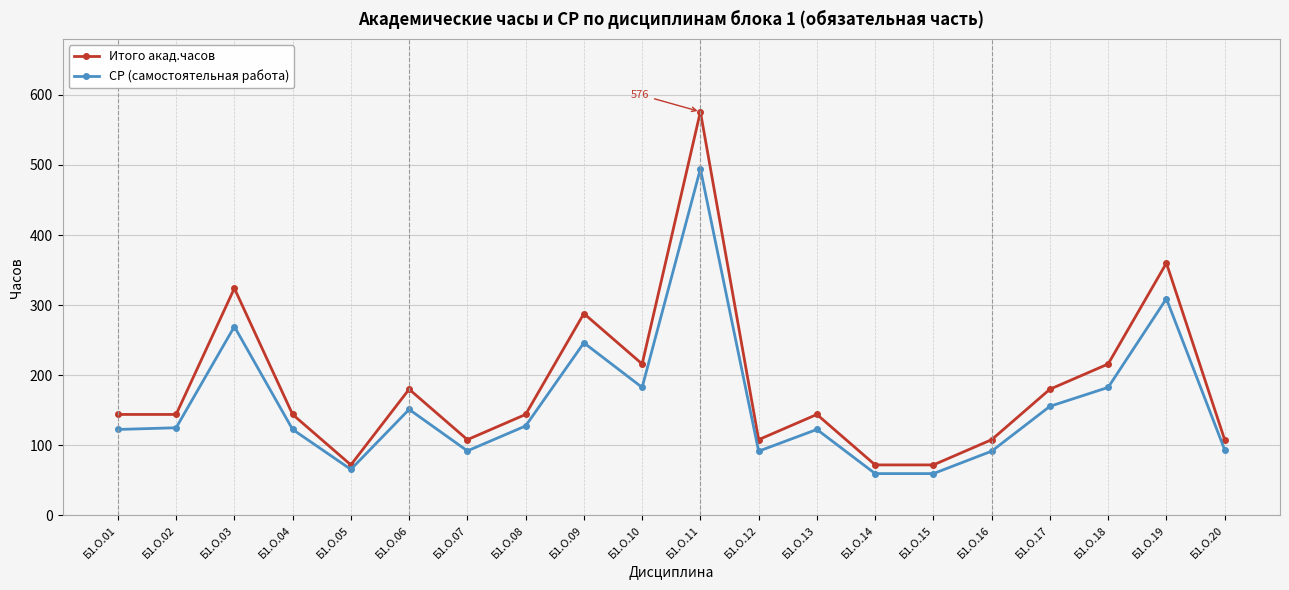

True or false: СР (самостоятельная работа) and Итого акад.часов intersect in this chart.

False